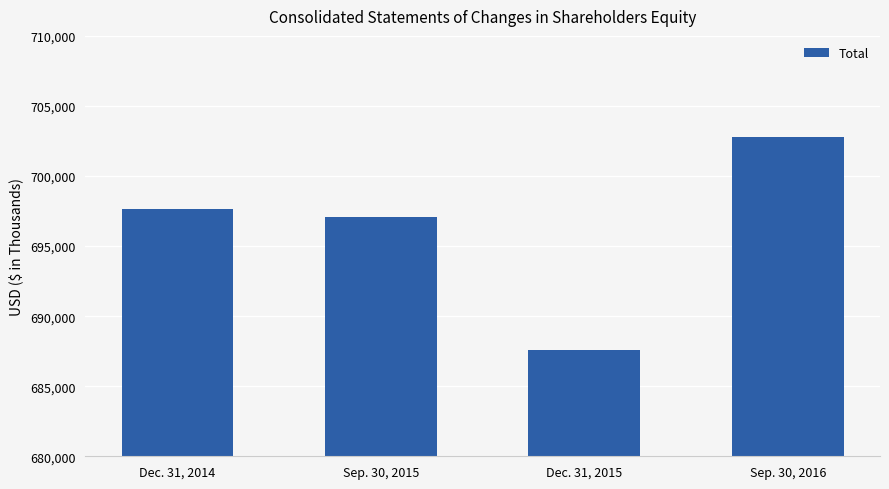

What position from the left is Sep. 30, 2016?

4